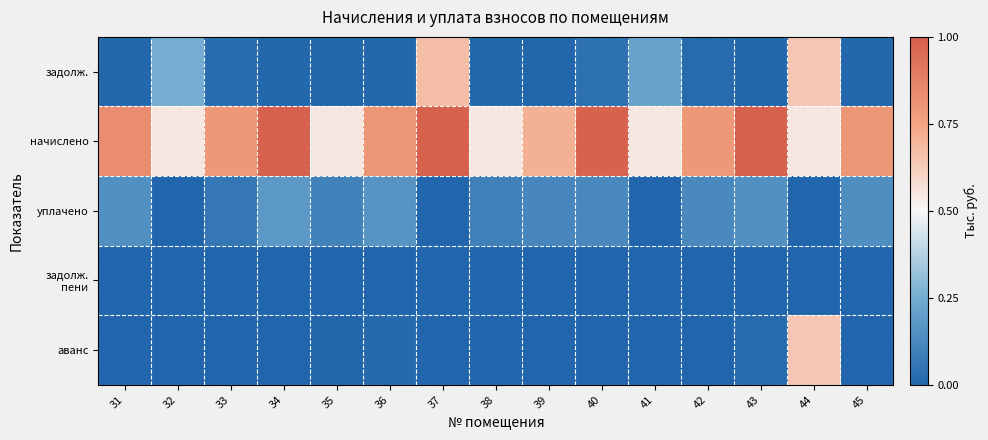

Which series has the largest range (max minus min)?

задолж.